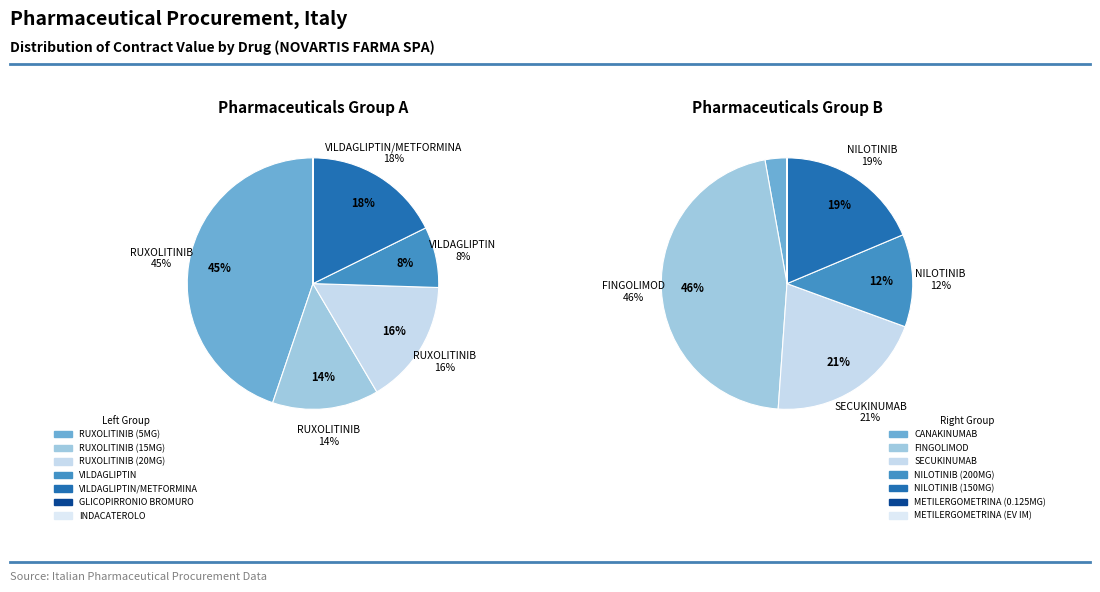

Is RUXOLITINIB (5MG) the majority of the pie?

No